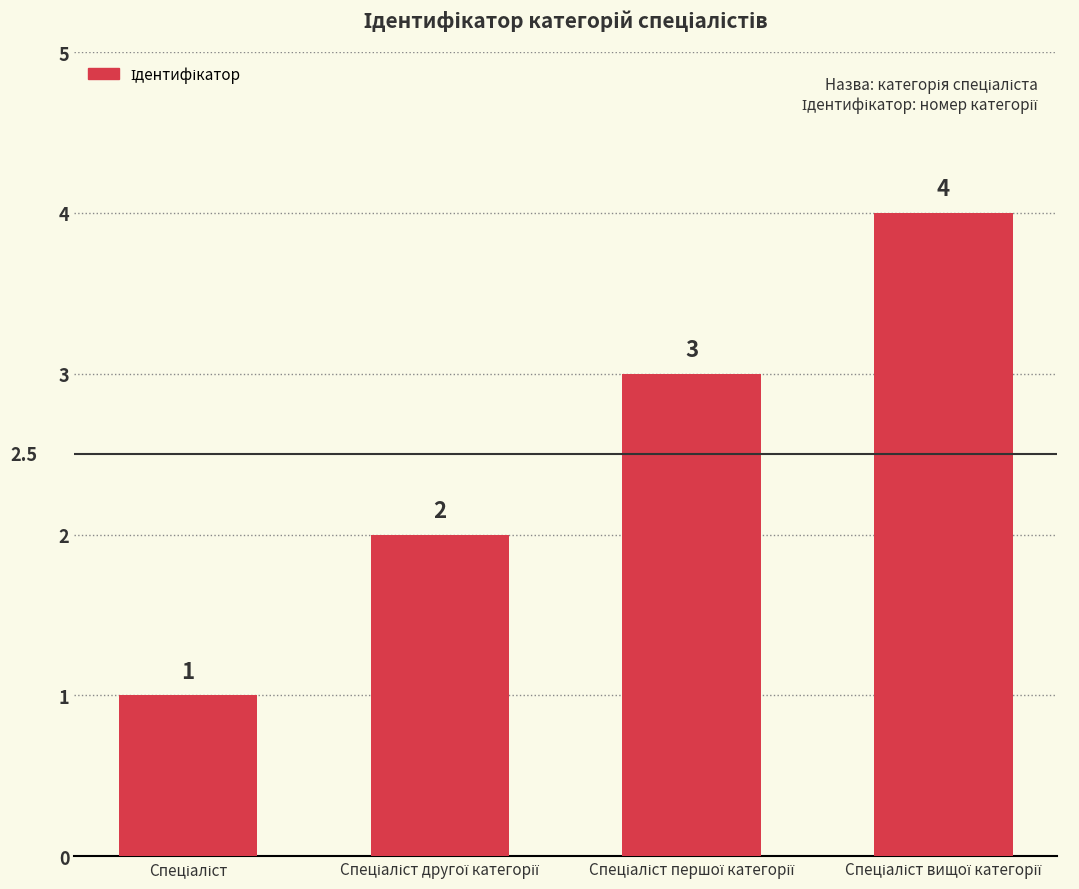

What is the greatest value displayed?

4